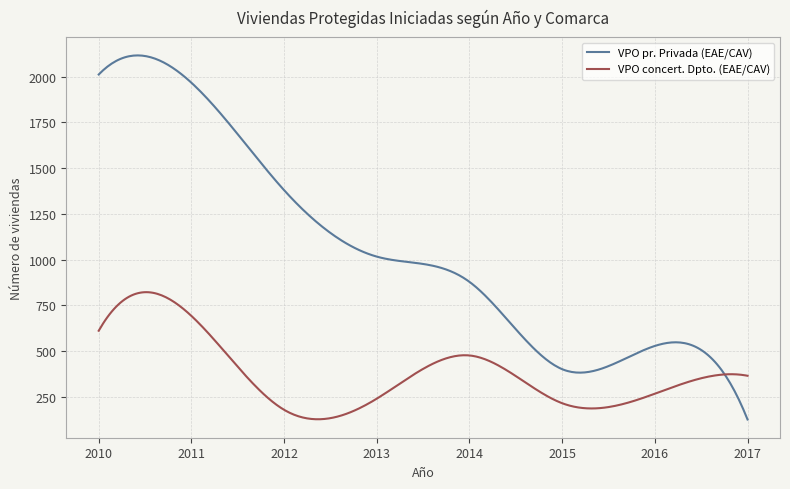

Which series has the largest total across all categories?

VPO pr. Privada (EAE/CAV)